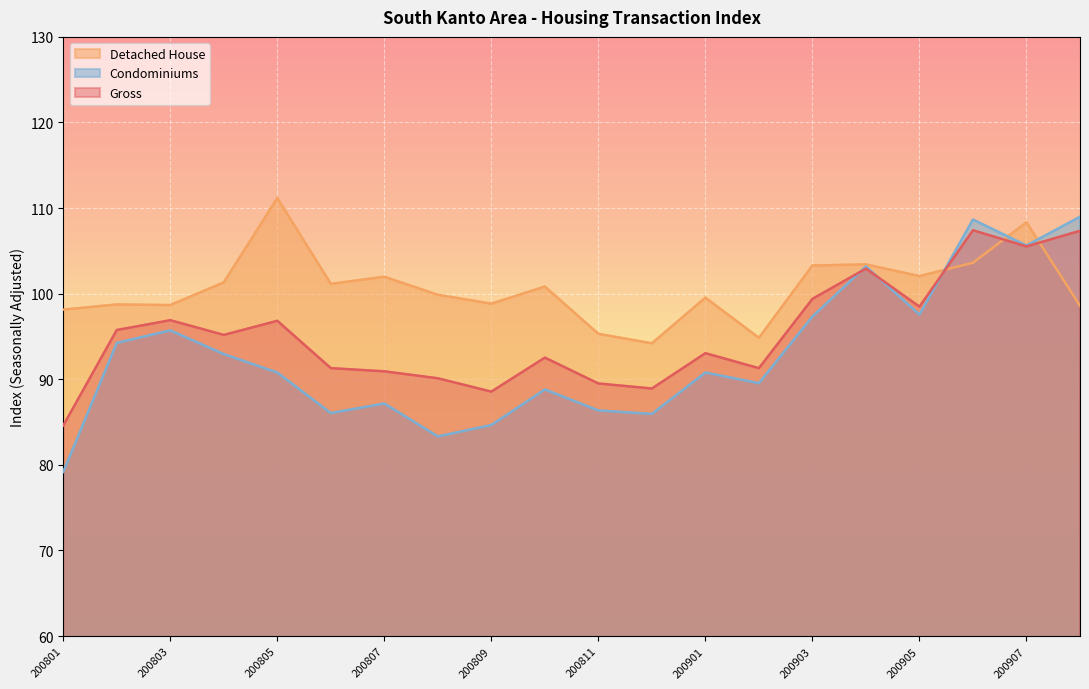

How many lines are shown in the chart?

3